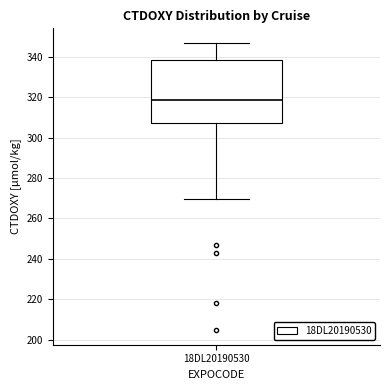

Where does the median line of the box for 18DL20190530 sit on the y-axis? The values are not printed on the chart, so give them approximately, as read against the axis.

318